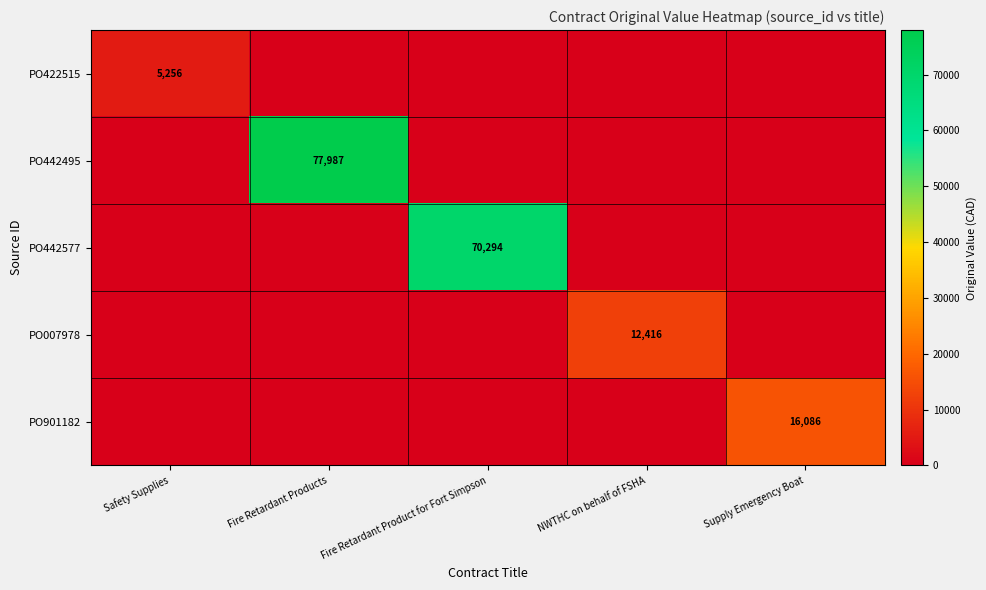

True or false: PO901182 has a value of 5939 at Supply Emergency Boat.

False